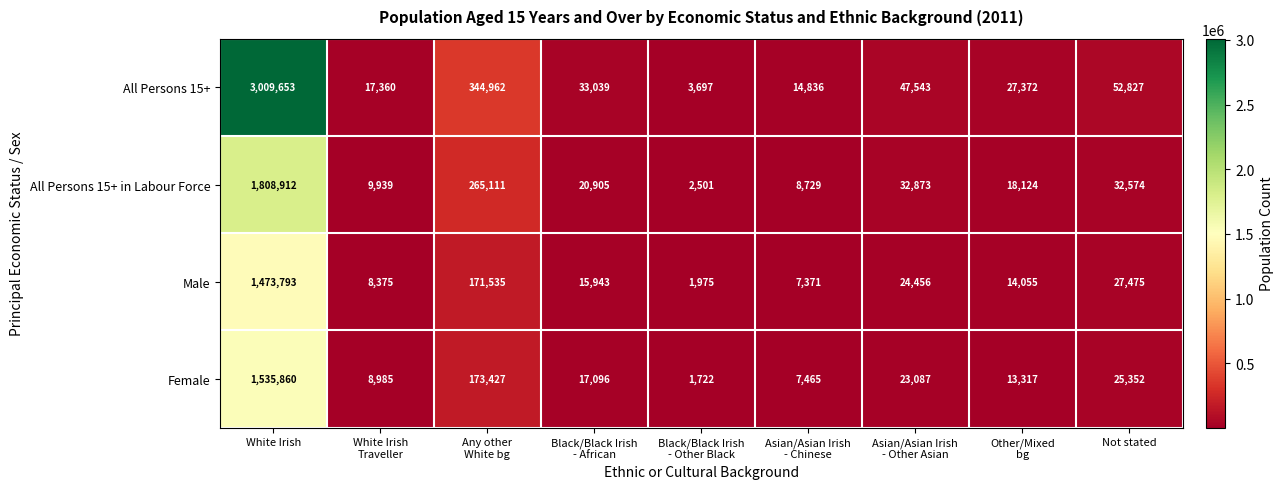

Which series has the largest total across all categories?

All Persons 15+